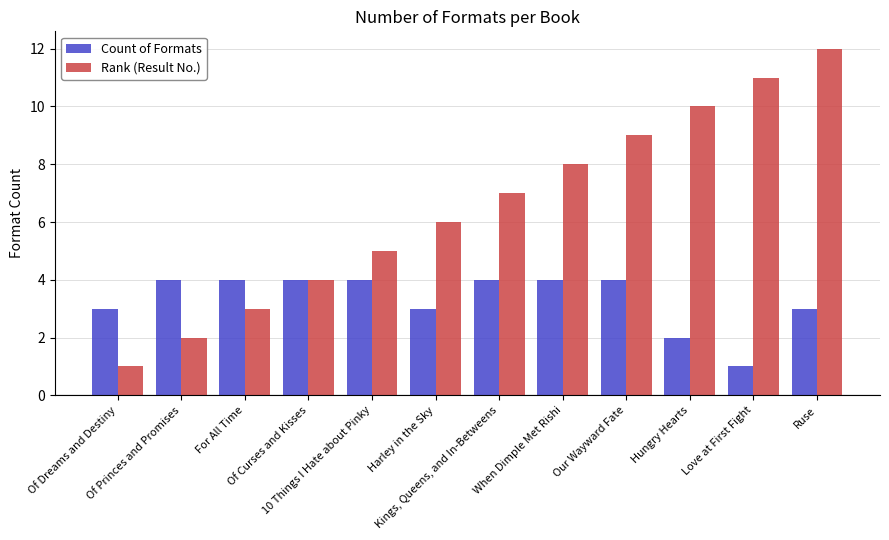

Reading right to left, extract all data points from this chart.

Count of Formats: Ruse=3	Love at First Fight=1	Hungry Hearts=2	Our Wayward Fate=4	When Dimple Met Rishi=4	Kings, Queens, and In-Betweens=4	Harley in the Sky=3	10 Things I Hate about Pinky=4	Of Curses and Kisses=4	For All Time=4	Of Princes and Promises=4	Of Dreams and Destiny=3
Rank (Result No.): Ruse=12	Love at First Fight=11	Hungry Hearts=10	Our Wayward Fate=9	When Dimple Met Rishi=8	Kings, Queens, and In-Betweens=7	Harley in the Sky=6	10 Things I Hate about Pinky=5	Of Curses and Kisses=4	For All Time=3	Of Princes and Promises=2	Of Dreams and Destiny=1